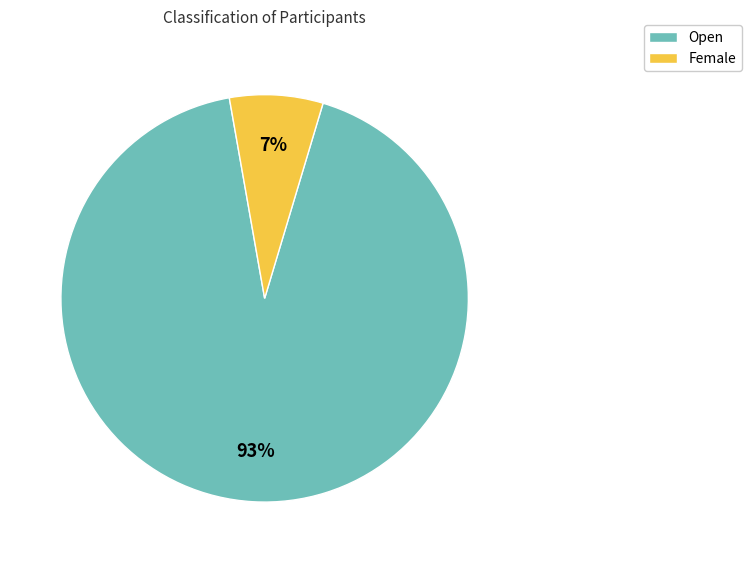

What is the largest slice in the pie chart?

Open